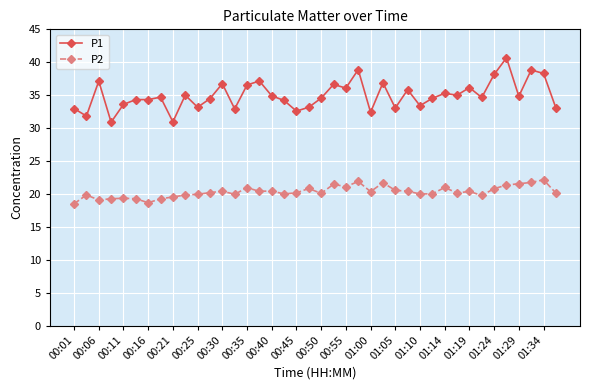

What is the minimum value for P2?

18.5